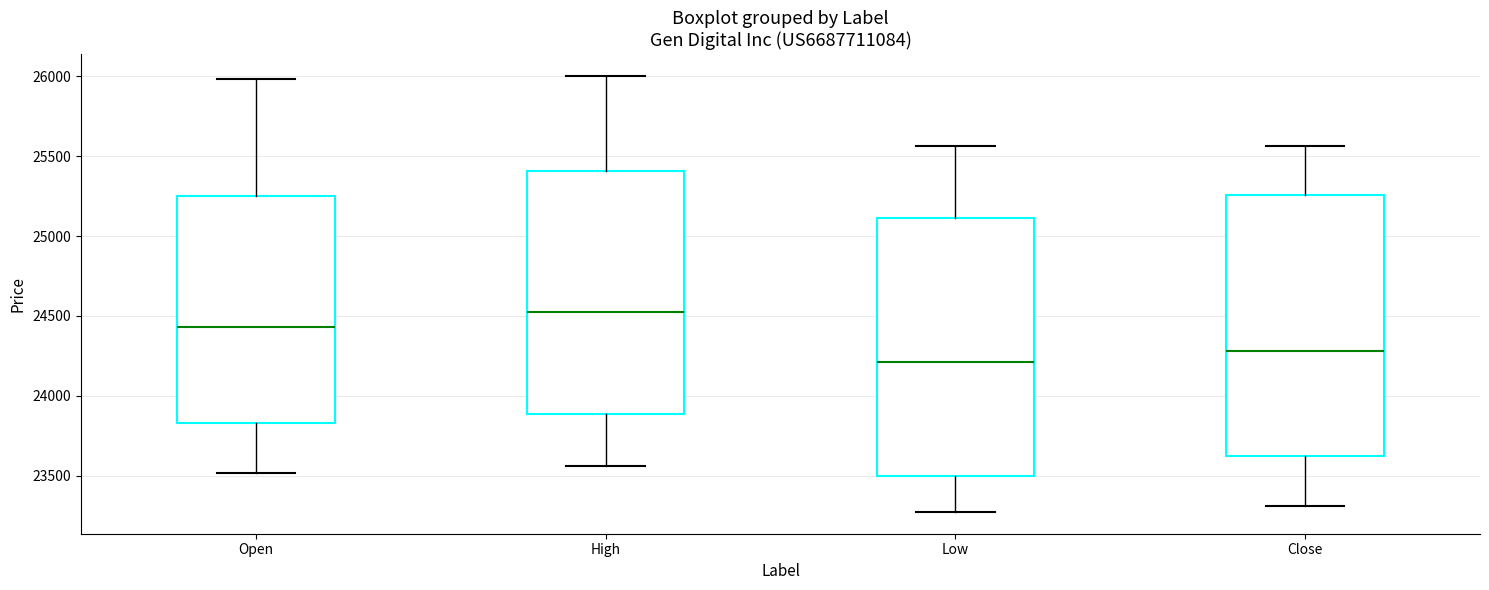

Reading left to right, transcribe this box plot: for each box, give where its median line is, the range the box spans, and where its two whiskers end, as read against the y-axis. The values are not printed on the chart, so give them approximately, as read against the axis.

Open: median 24450, box 23850 to 25250, whiskers 23500 to 26000
High: median 24550, box 23900 to 25400, whiskers 23550 to 26000
Low: median 24200, box 23500 to 25100, whiskers 23250 to 25550
Close: median 24300, box 23650 to 25250, whiskers 23300 to 25550